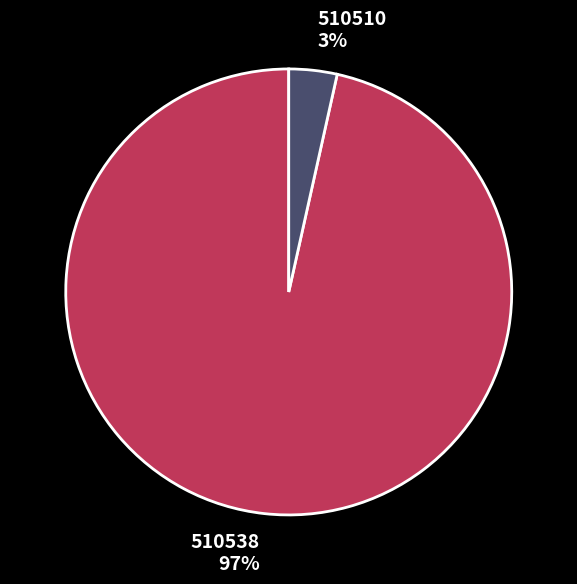

Does 510510 account for over 50% of the chart?

No